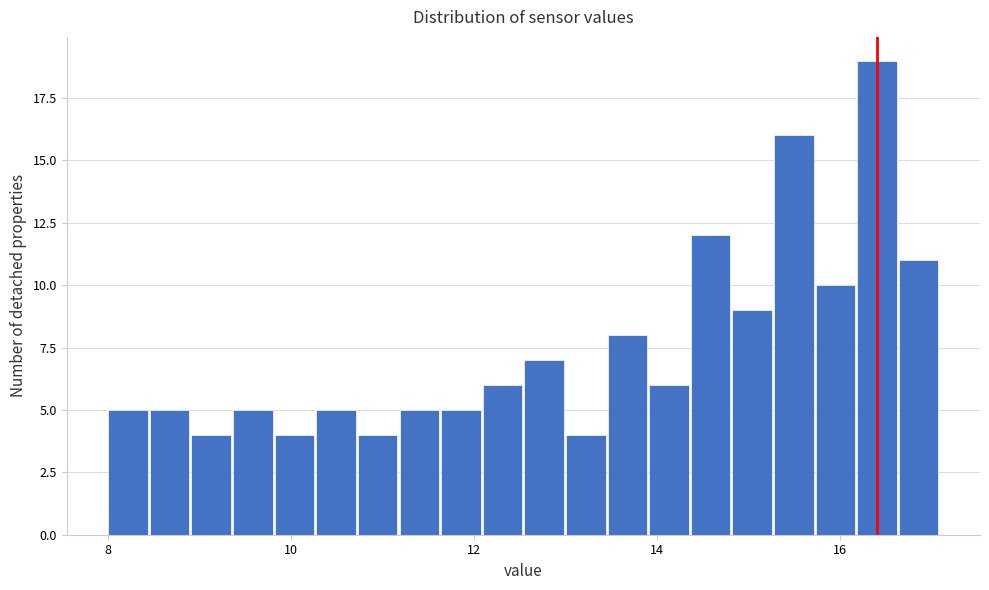

Read against the x-axis, roughly where is the centre of the tallest bar?

16.4